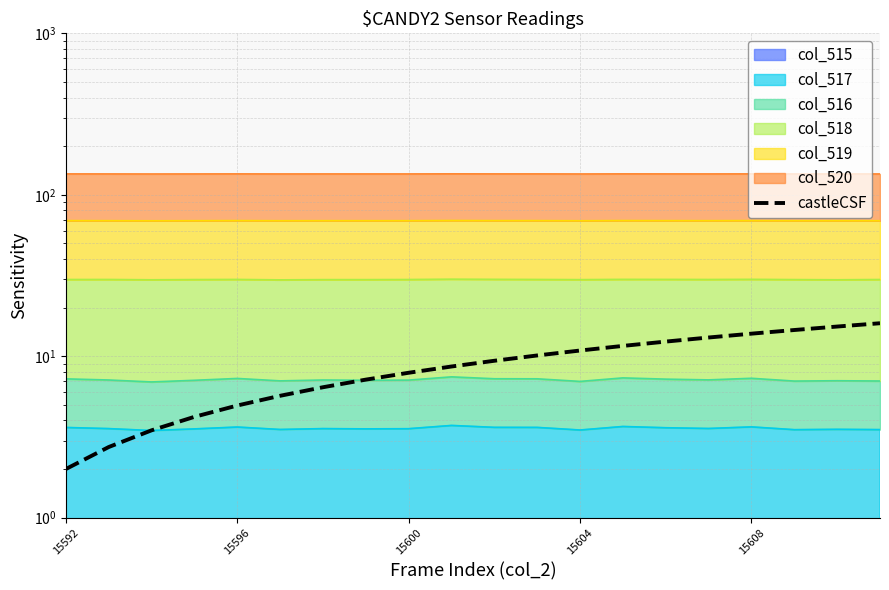

What is the smallest value displayed?

2.0